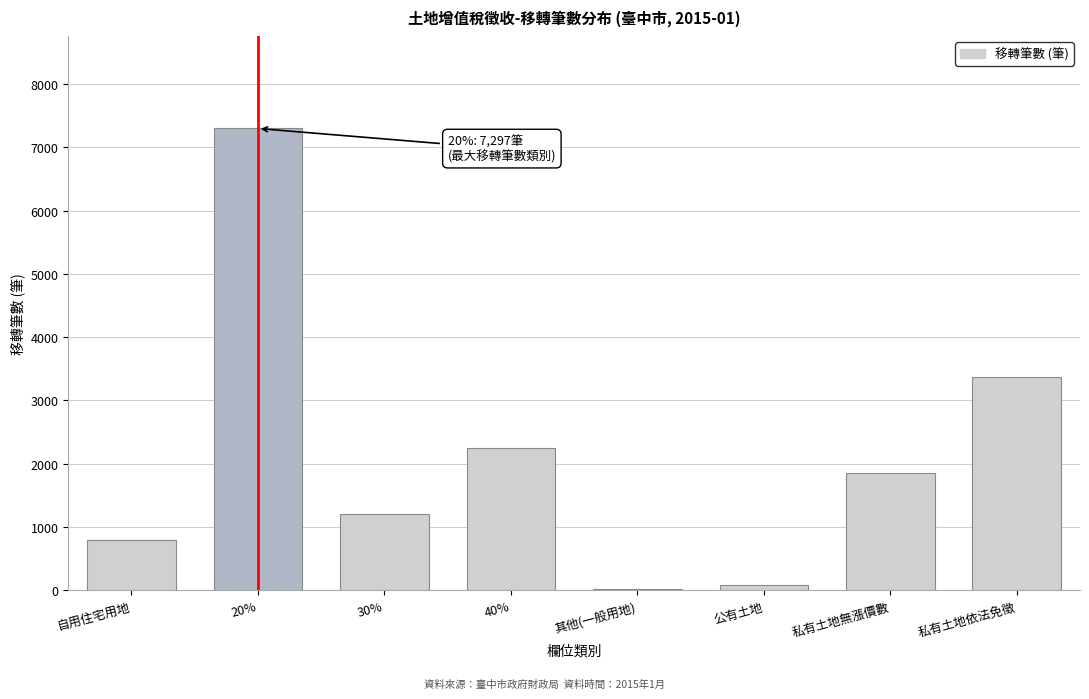

Reading left to right, transcribe all the data shown in this chart.

自用住宅用地=789	20%=7297	30%=1203	40%=2248	其他(一般用地)=20	公有土地=90	私有土地無漲價數=1851	私有土地依法免徵=3364